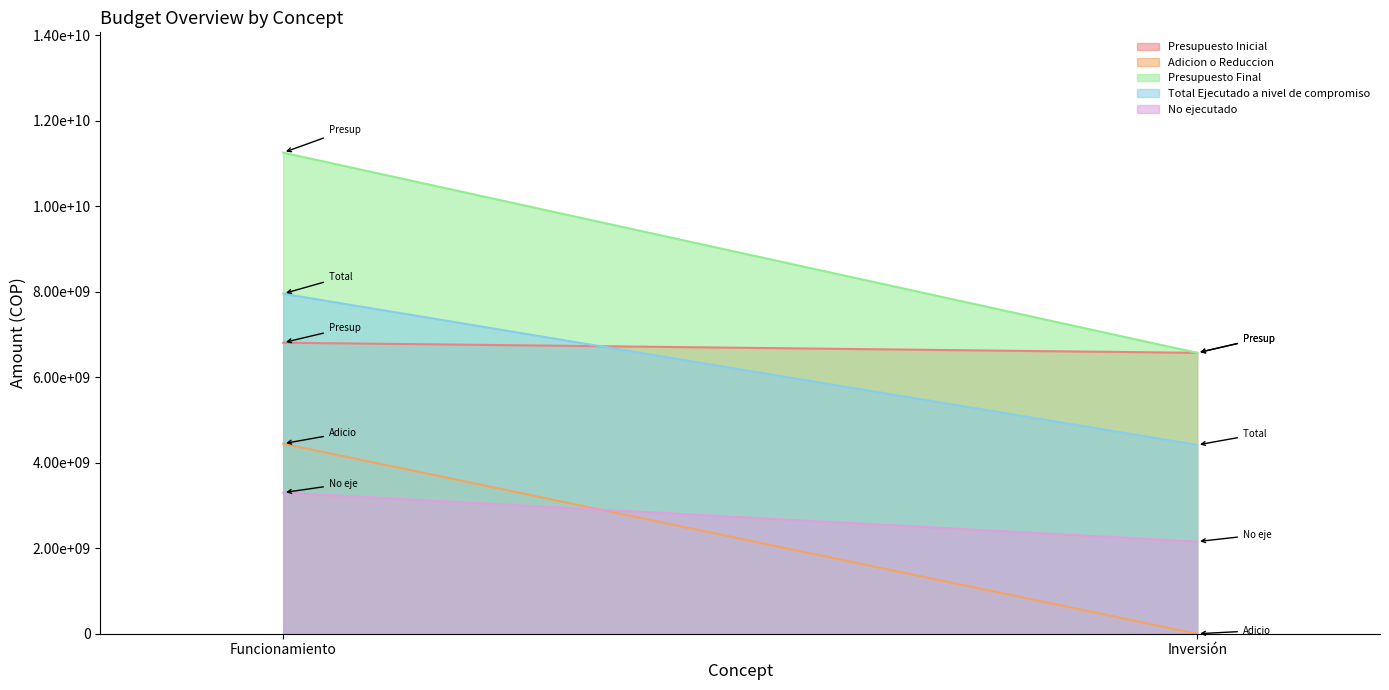

Which label corresponds to the smallest value in the chart?

Inversión